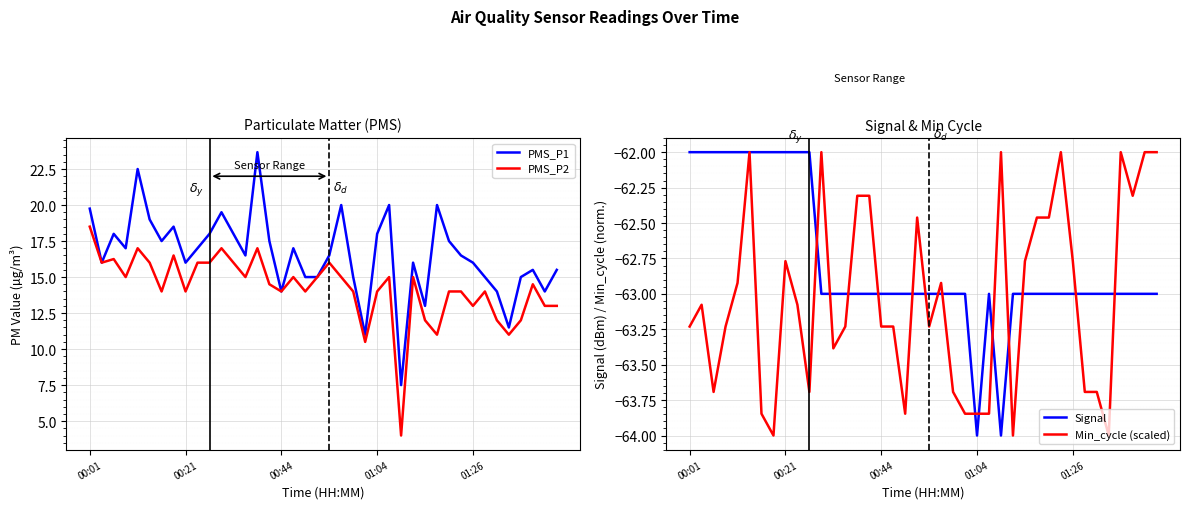

What is the difference between the highest and lowest values at 13?

79.7